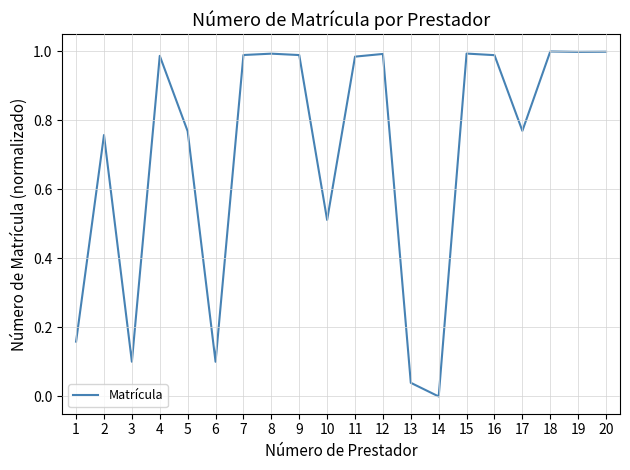

The chart shows a value of 0.0 at 14. True or false?

True